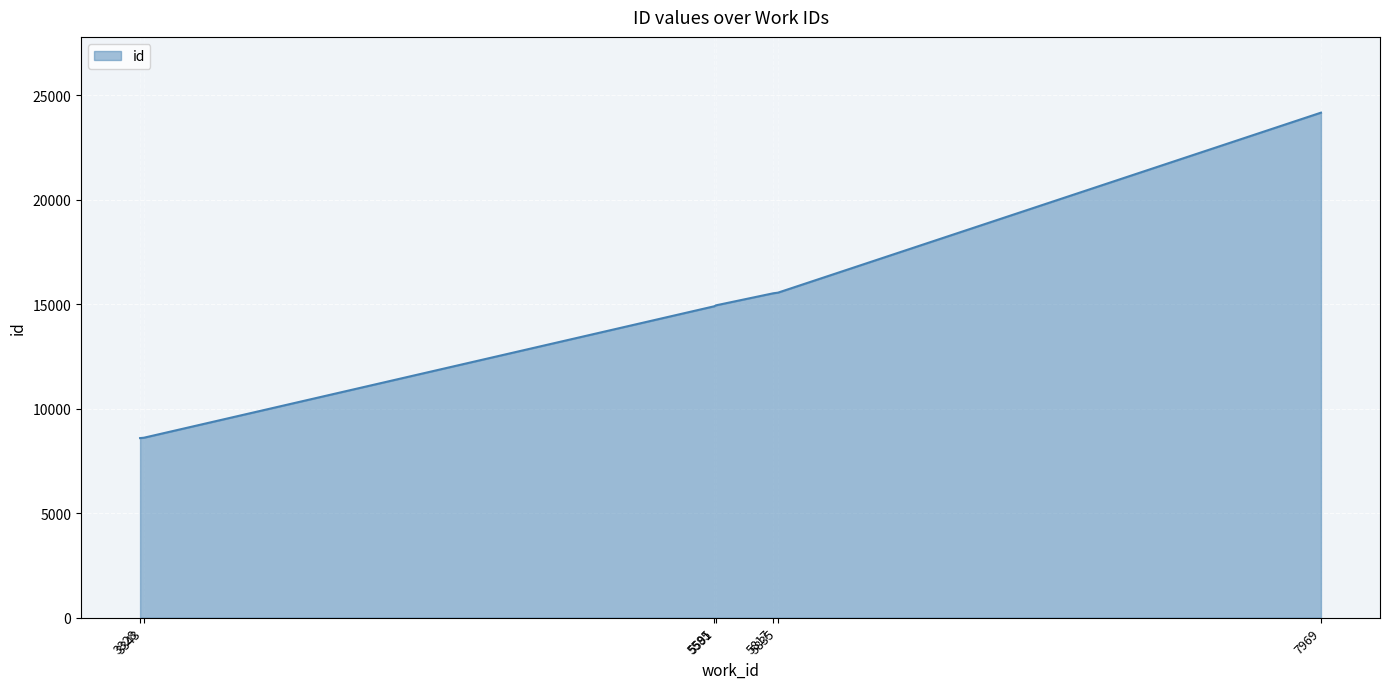

What is the difference between the maximum and minimum values?

15578